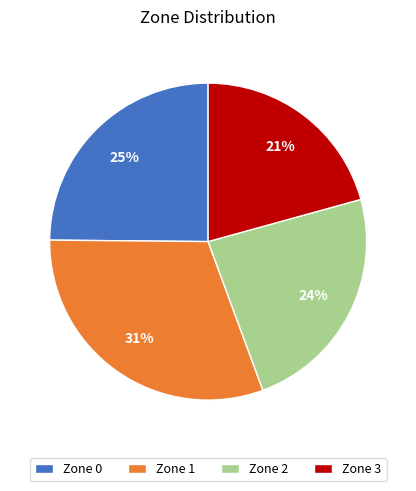

Count the number of slices in the pie.

4